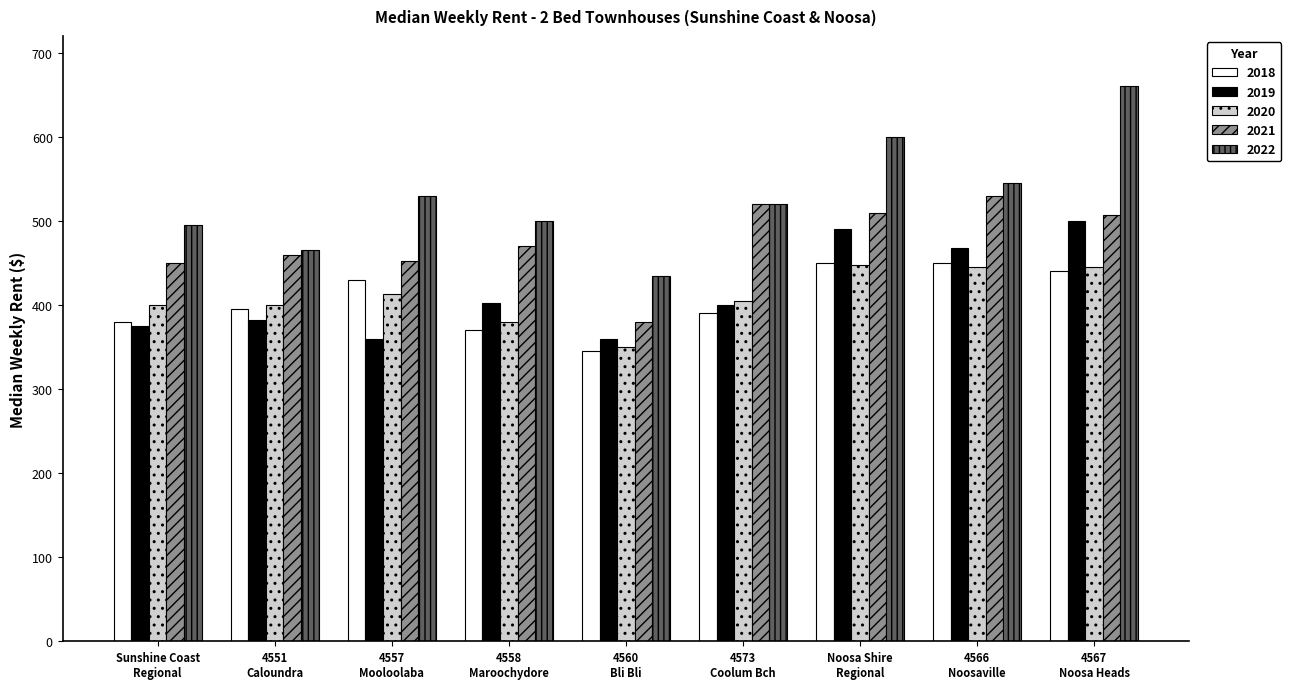

Which series has the largest total across all categories?

2022